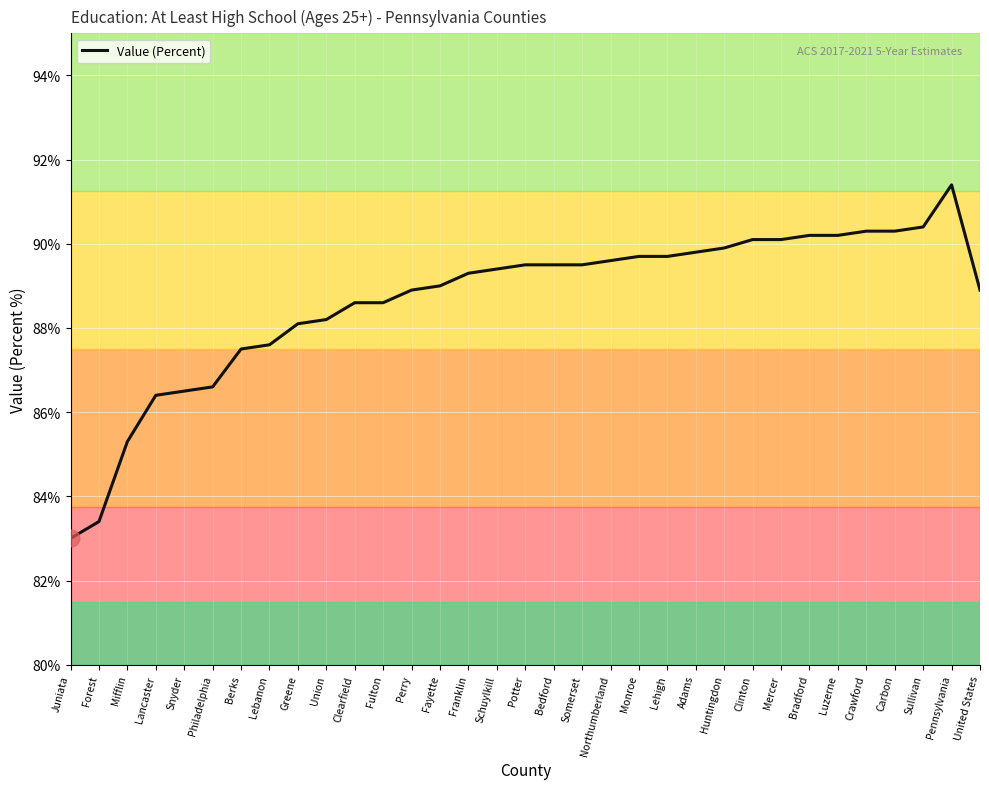

Read the value at Bedford.

89.5